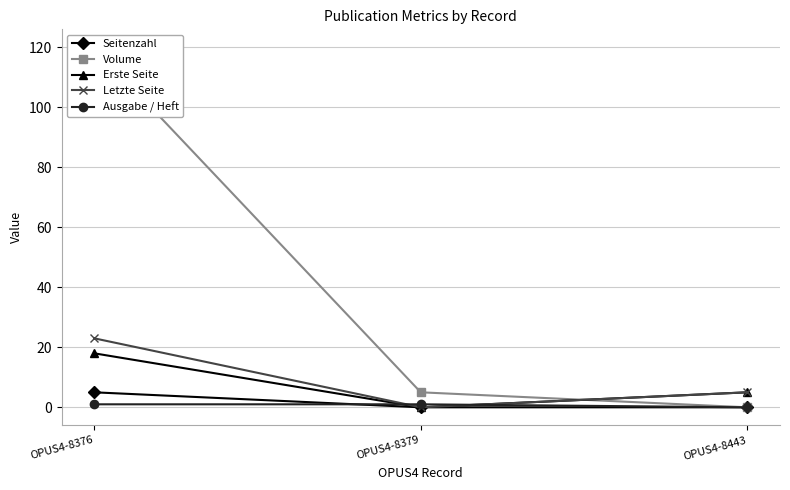

Reading left to right, extract all data points from this chart.

Seitenzahl: OPUS4-8376=5	OPUS4-8379=0	OPUS4-8443=0
Volume: OPUS4-8376=120	OPUS4-8379=5	OPUS4-8443=0
Erste Seite: OPUS4-8376=18	OPUS4-8379=0	OPUS4-8443=5
Letzte Seite: OPUS4-8376=23	OPUS4-8379=0	OPUS4-8443=5
Ausgabe / Heft: OPUS4-8376=1	OPUS4-8379=1	OPUS4-8443=0